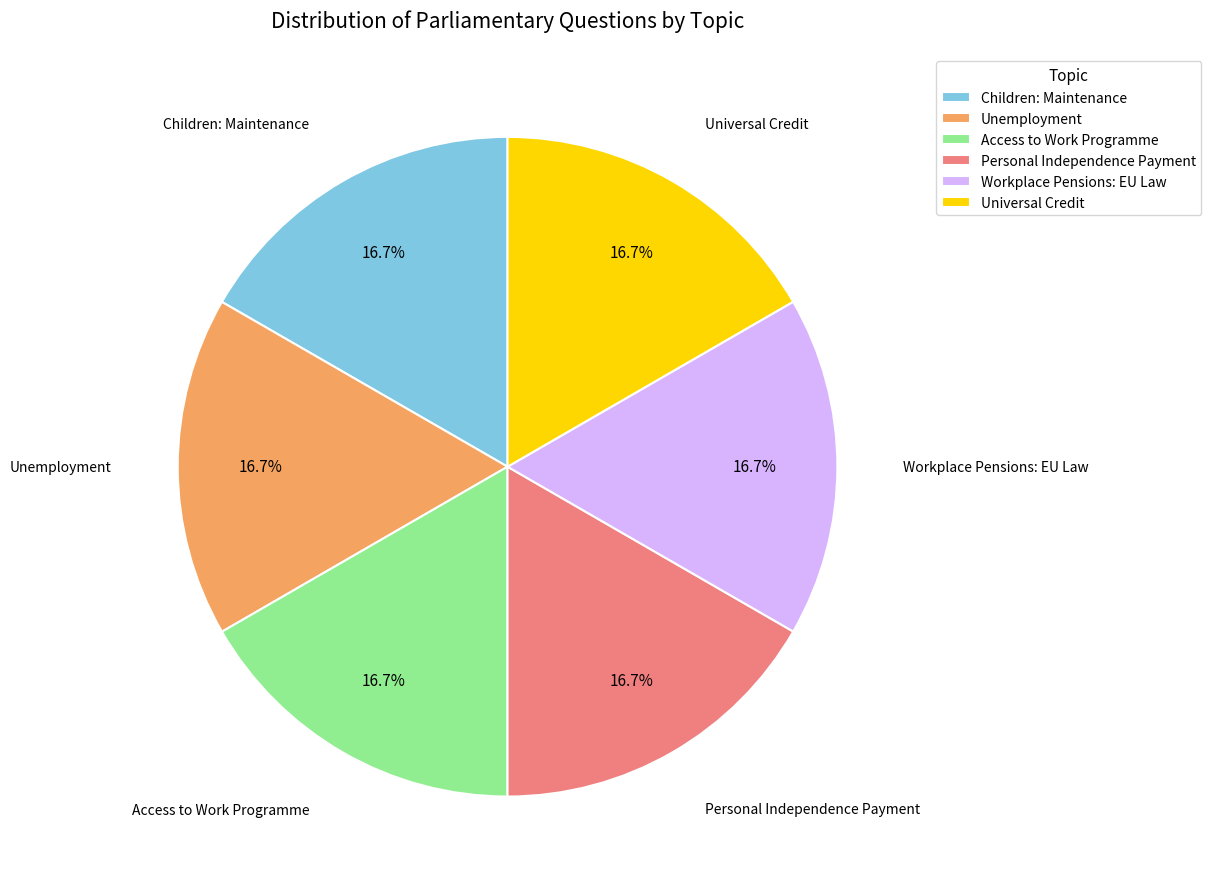

Is Unemployment the majority of the pie?

No